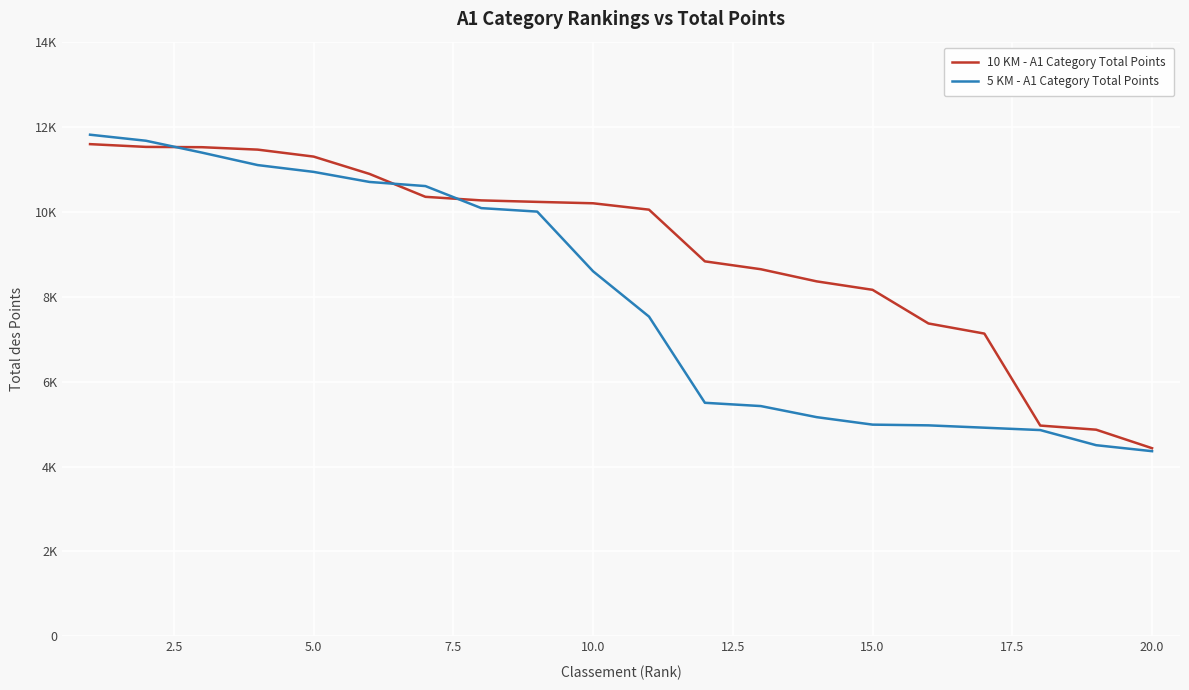

What are all the series names shown in the legend?

10 KM - A1 Category Total Points, 5 KM - A1 Category Total Points